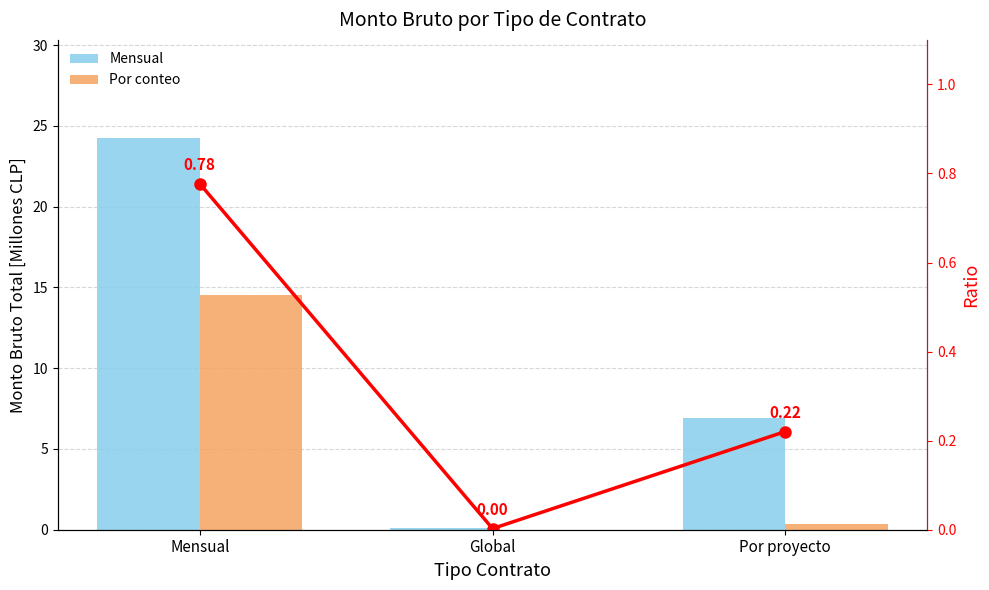

Which series has the largest total across all categories?

Mensual